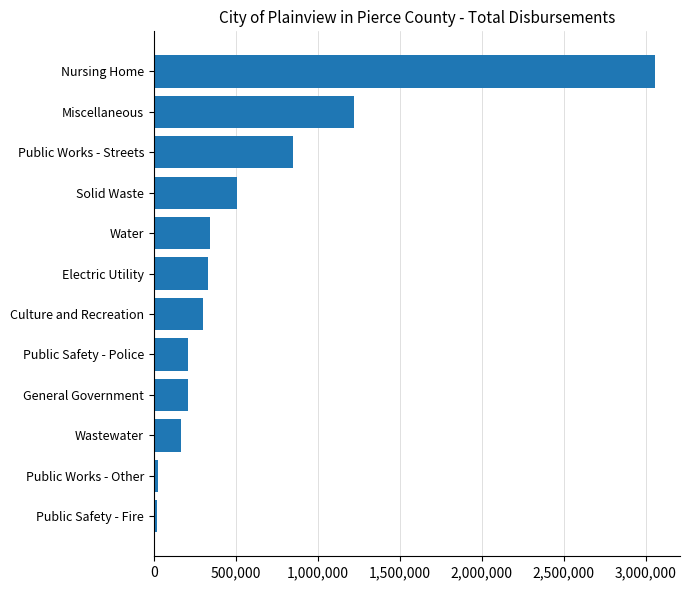

Between Public Works - Streets and Public Safety - Police, which is larger?

Public Works - Streets